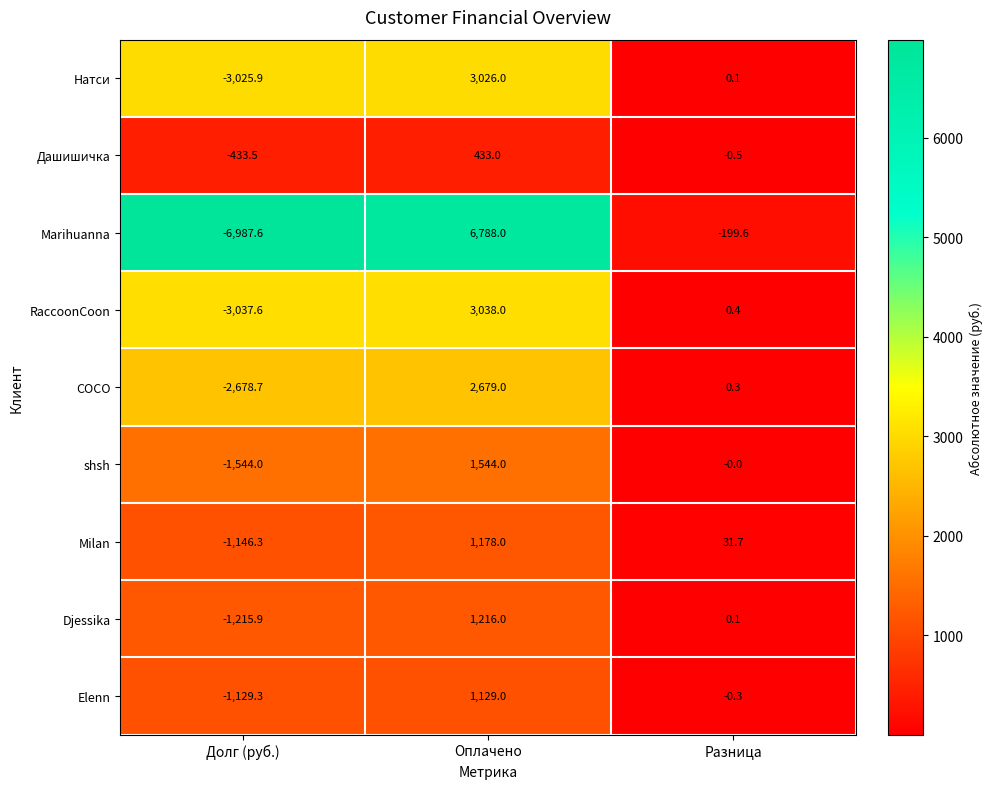

What is the average value of the Дашишичка series?

-0.3